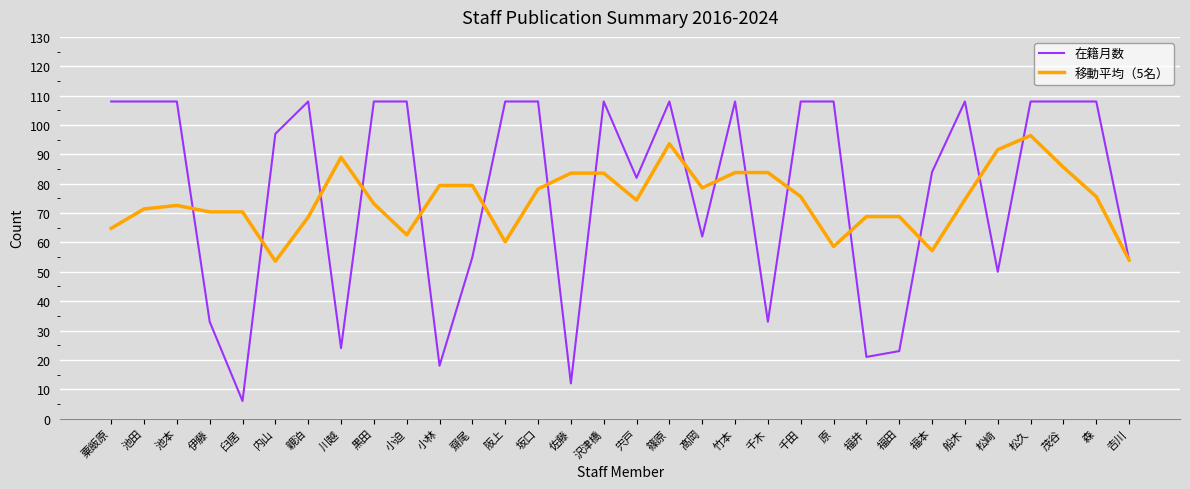

The value of 在籍月数 at 坂口 is 157.9. True or false?

False